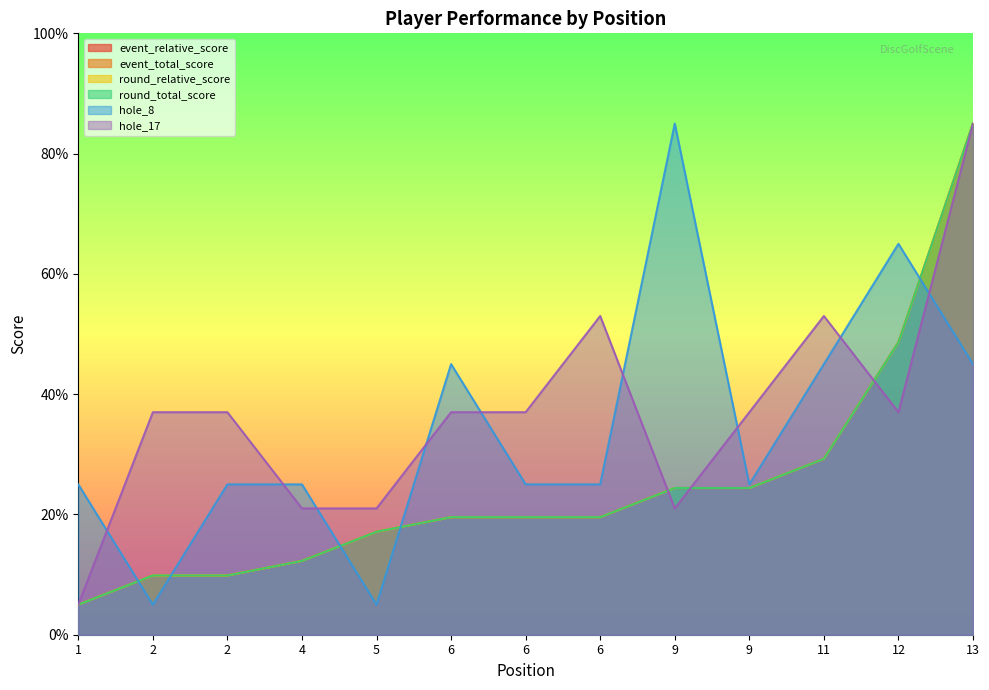

Reading left to right, list all the values displayed in this chart.

event_relative_score: 5.0	9.8	9.8	12.3	17.1	19.5	19.5	19.5	24.4	24.4	29.2	48.6	85.0
event_total_score: 5.0	9.8	9.8	12.3	17.1	19.5	19.5	19.5	24.4	24.4	29.2	48.6	85.0
round_relative_score: 5.0	9.8	9.8	12.3	17.1	19.5	19.5	19.5	24.4	24.4	29.2	48.6	85.0
round_total_score: 5.0	9.8	9.8	12.3	17.1	19.5	19.5	19.5	24.4	24.4	29.2	48.6	85.0
hole_8: 25.0	5.0	25.0	25.0	5.0	45.0	25.0	25.0	85.0	25.0	45.0	65.0	45.0
hole_17: 5.0	37.0	37.0	21.0	21.0	37.0	37.0	53.0	21.0	37.0	53.0	37.0	85.0